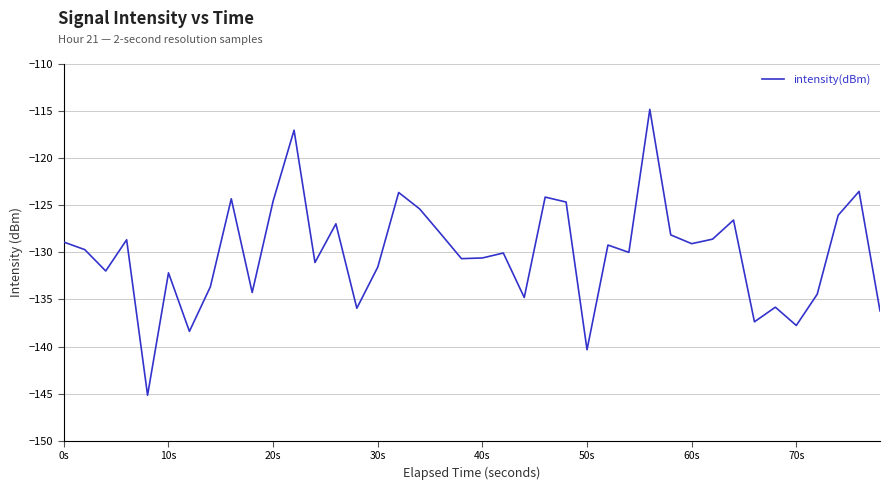

How many series are shown in this chart?

1